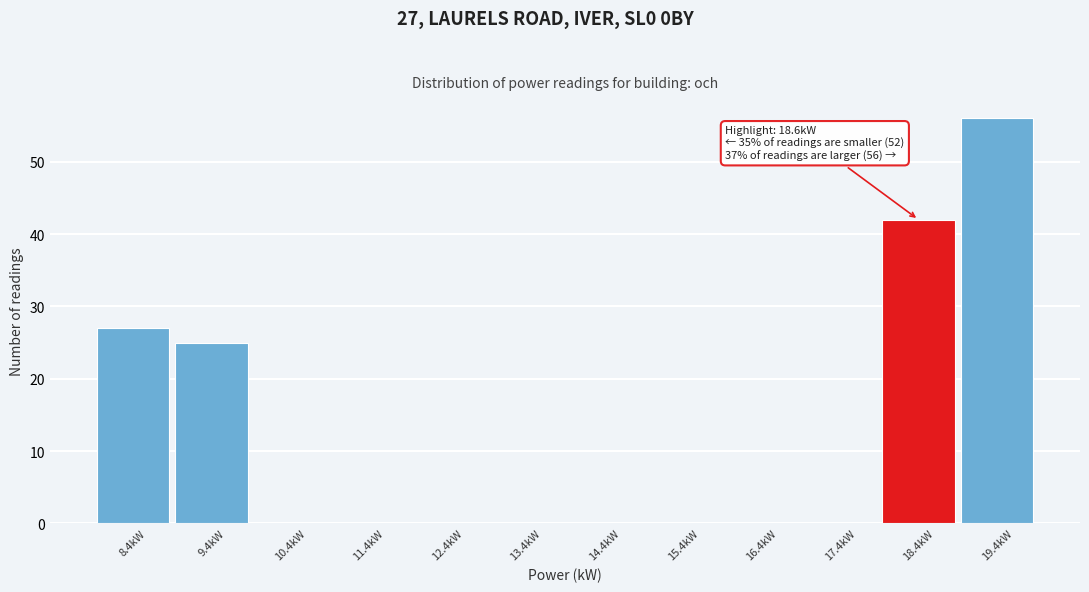

Reading left to right, transcribe all the data shown in this chart.

8.4kW=27	9.4kW=25	10.4kW=0	11.4kW=0	12.4kW=0	13.4kW=0	14.4kW=0	15.4kW=0	16.4kW=0	17.4kW=0	18.4kW=42	19.4kW=56